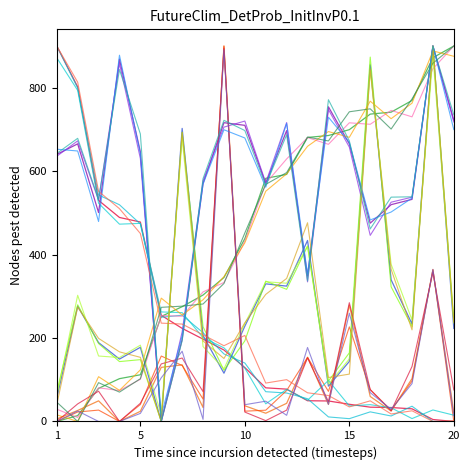

How many lines are shown in the chart?

20